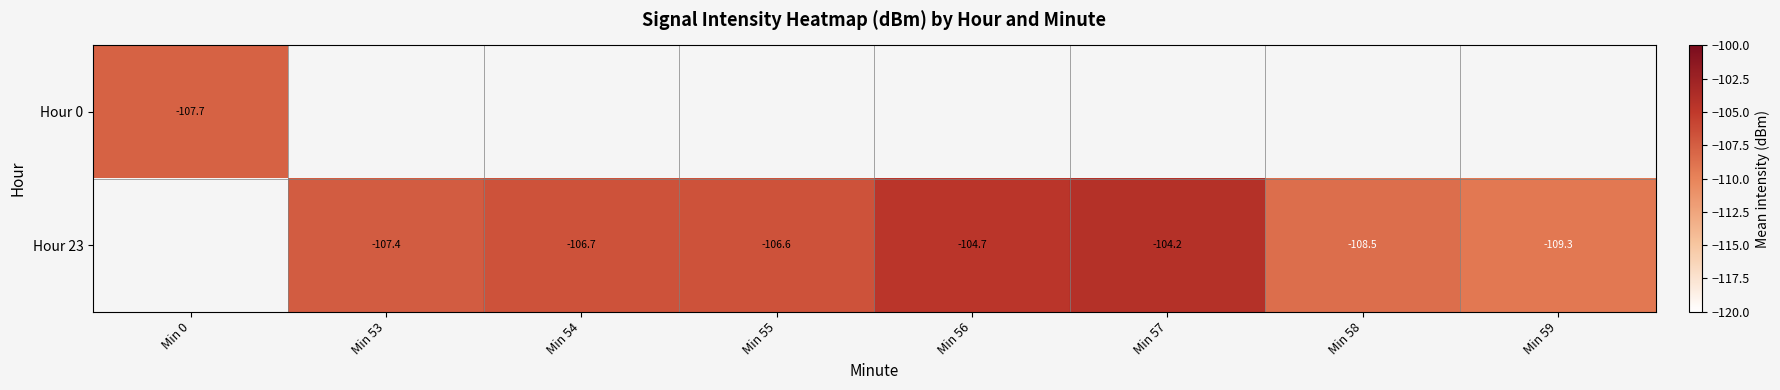

Rank the series by their maximum value, from lowest to highest.

Hour 0, Hour 23